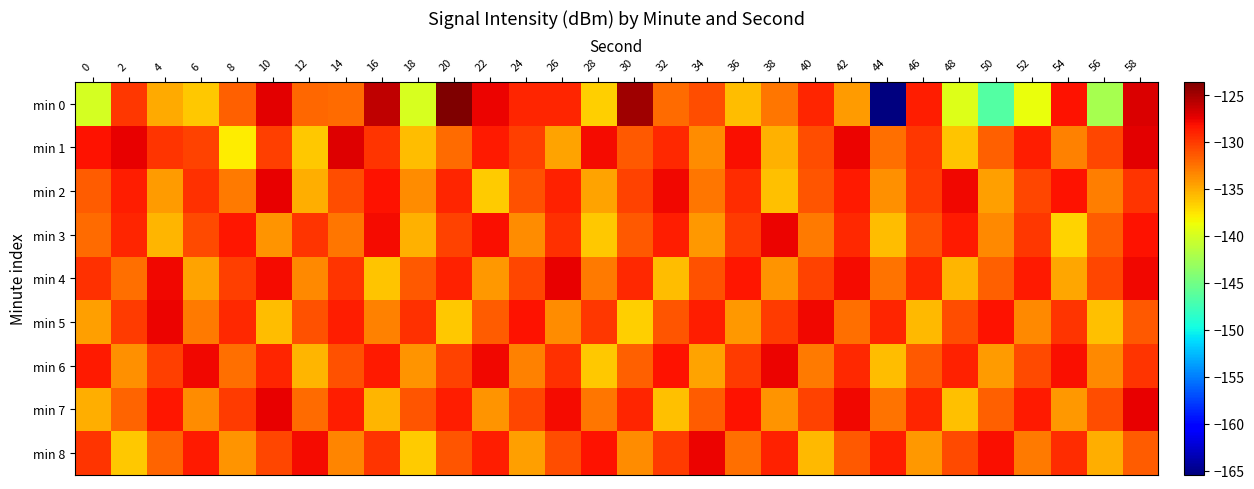

What is the spread (max minus min) of values at 30?

11.7